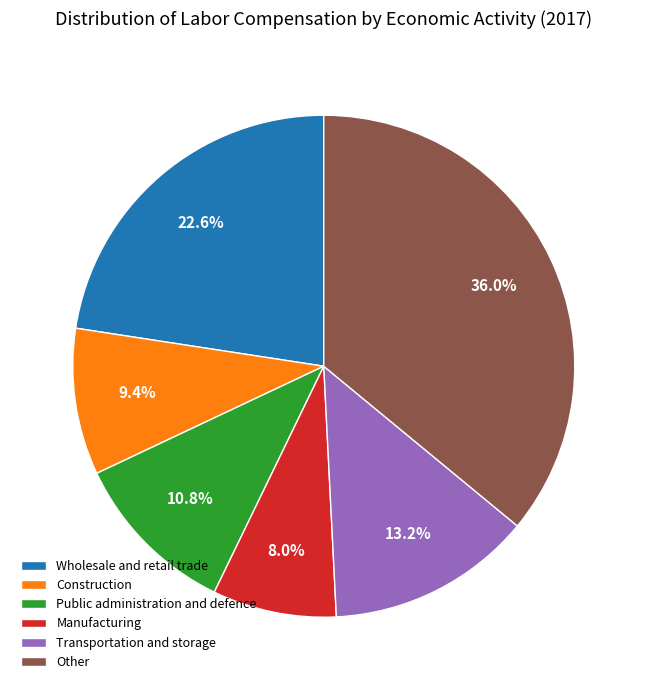

Rank the categories by value from lowest to highest.

Manufacturing, Construction, Public administration and defence, Transportation and storage, Wholesale and retail trade, Other